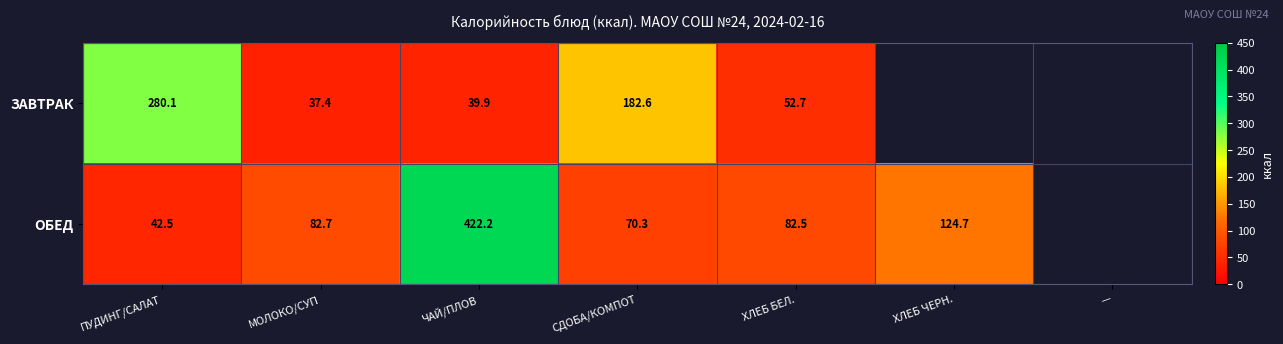

Which label corresponds to the largest value in the chart?

ЧАЙ/ПЛОВ